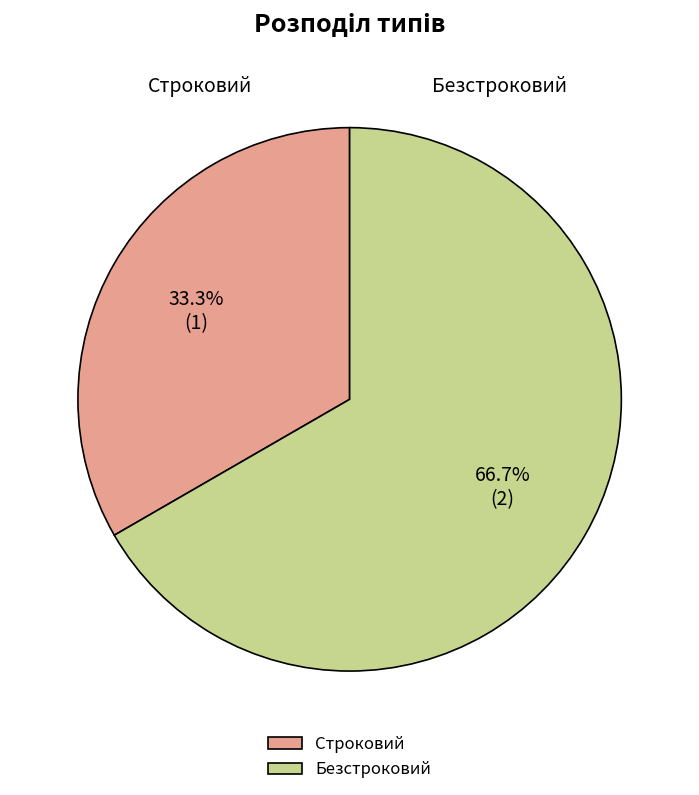

Is it true that Строковий is 19% of the pie?

False